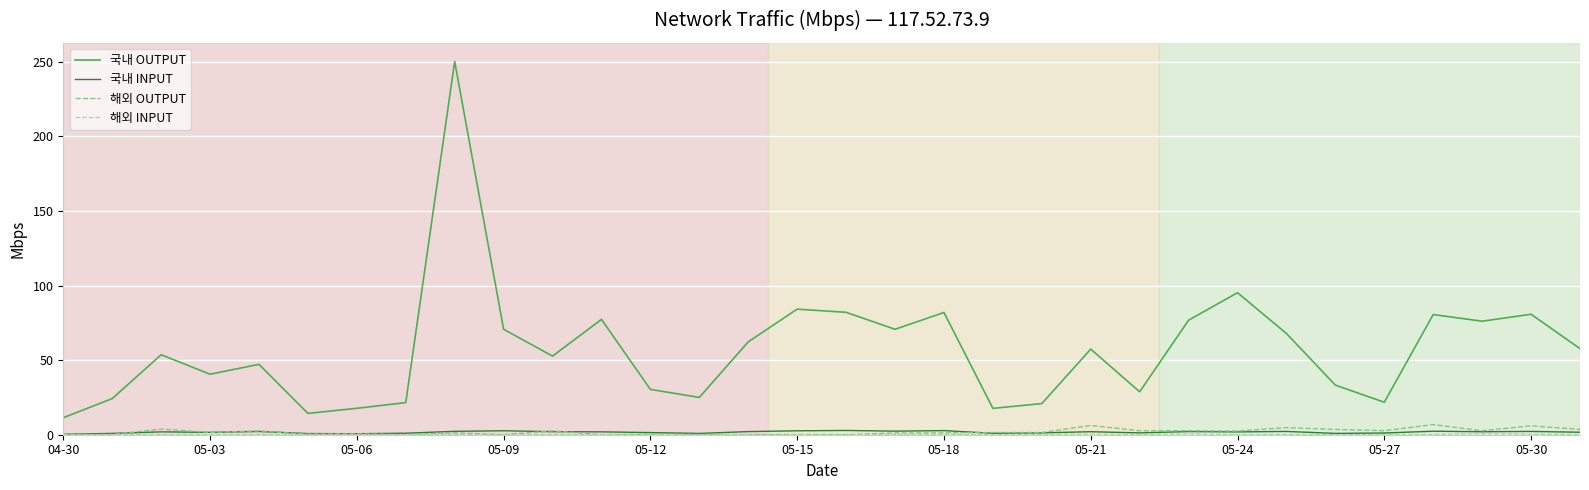

Which category has the lowest value in the 국내 OUTPUT series?

04-30